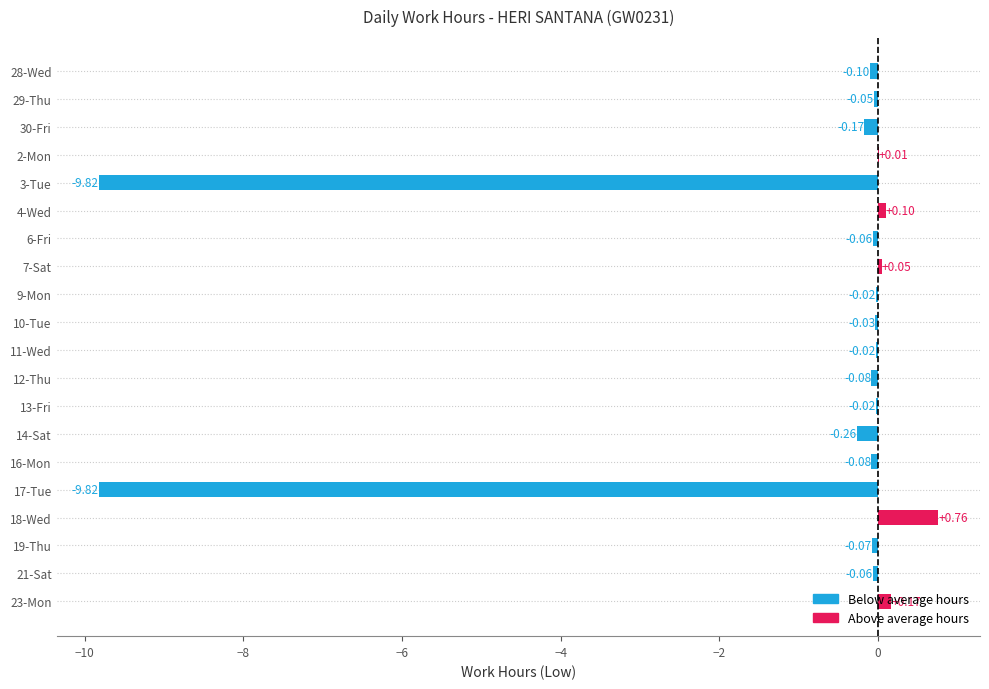

How many values exceed 0?

5